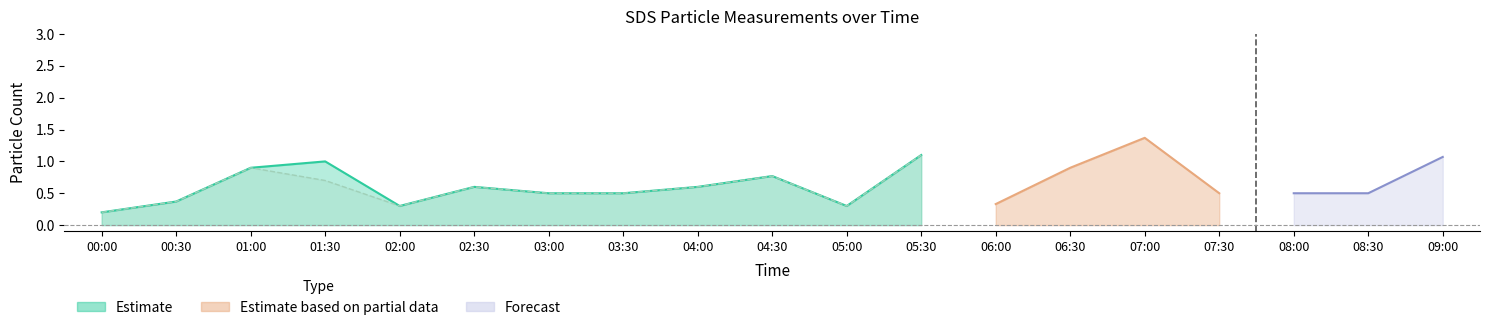

Where is the first local maximum for SDS_P1?

01:30